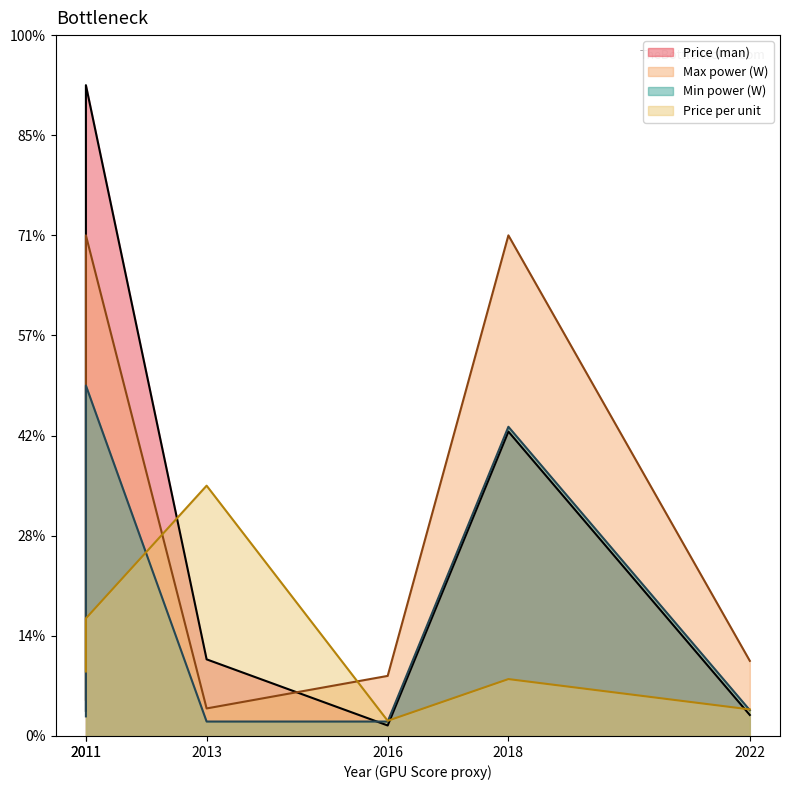

Is the value of Min power (W) at 2022 greater than the value of Price per unit at 2011?

No